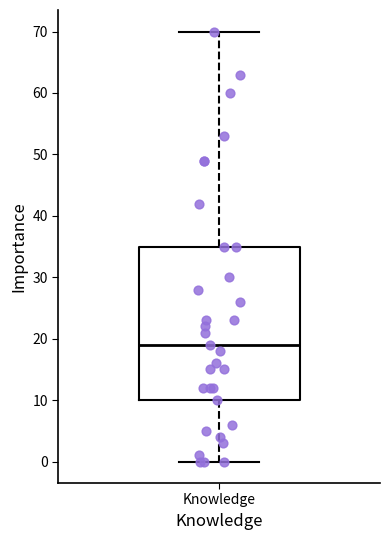

Where does the lower whisker of the box for Knowledge end on the y-axis? The values are not printed on the chart, so give them approximately, as read against the axis.

0